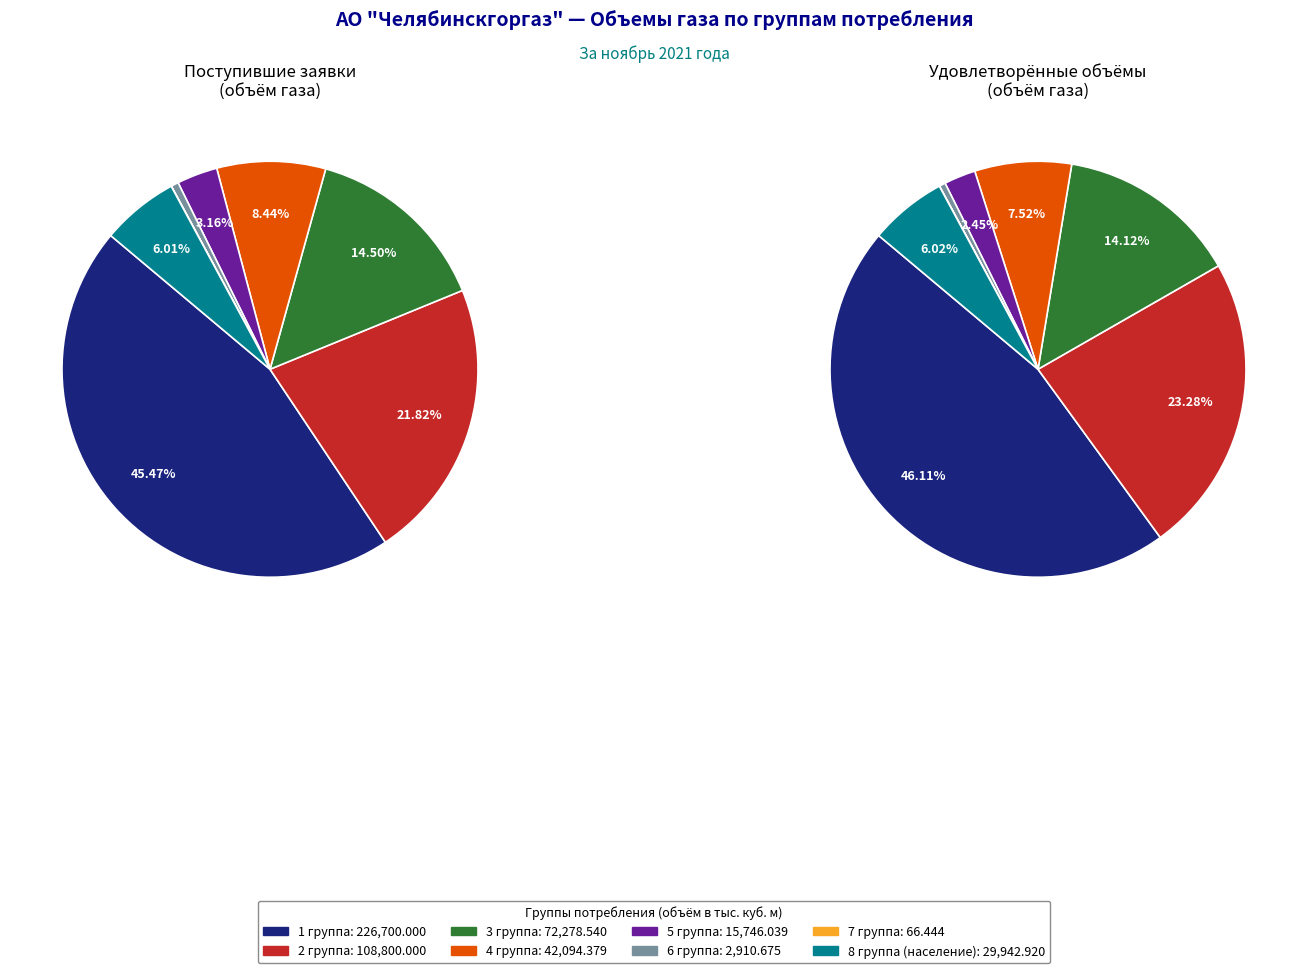

Rank the categories by value from lowest to highest.

7 группа, 6 группа, 5 группа, 8 группа (население), 4 группа, 3 группа, 2 группа, 1 группа